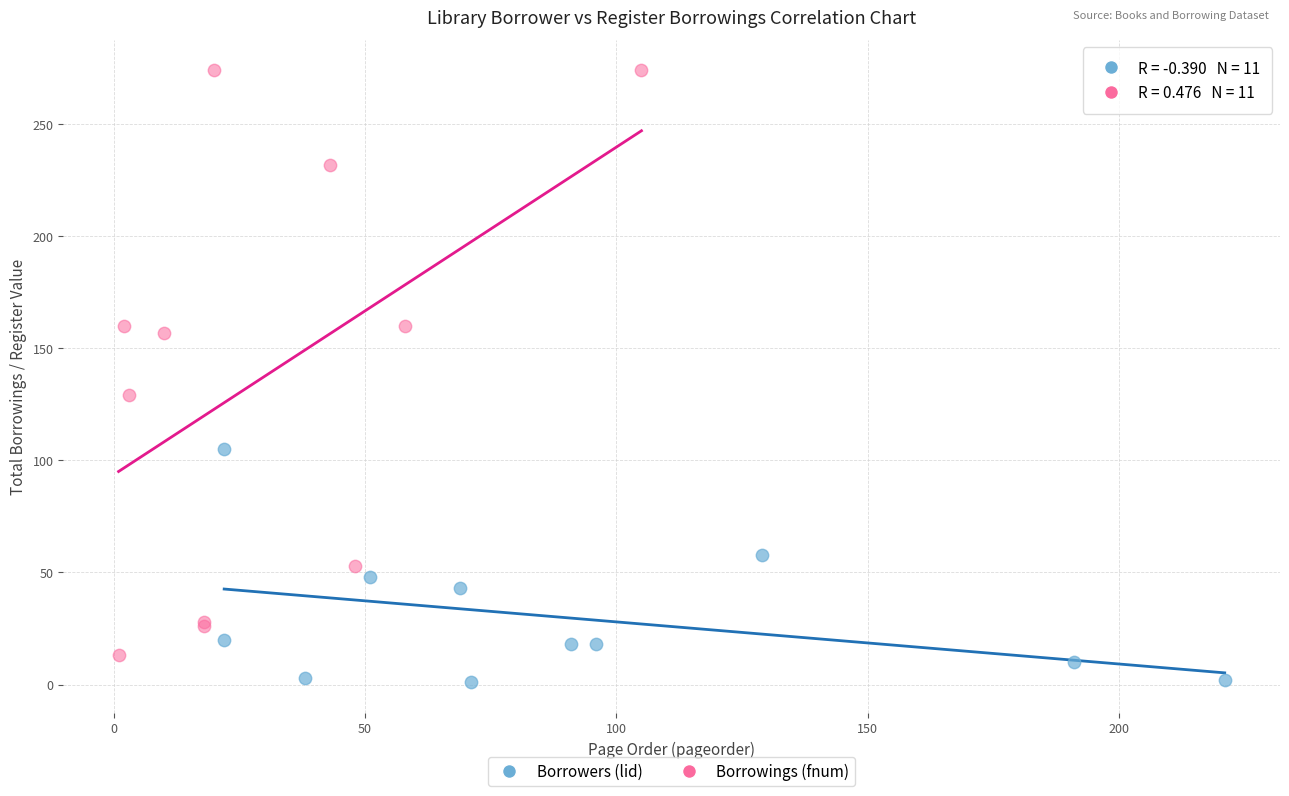

Which series reaches the maximum Y coordinate?

Borrowings (fnum)